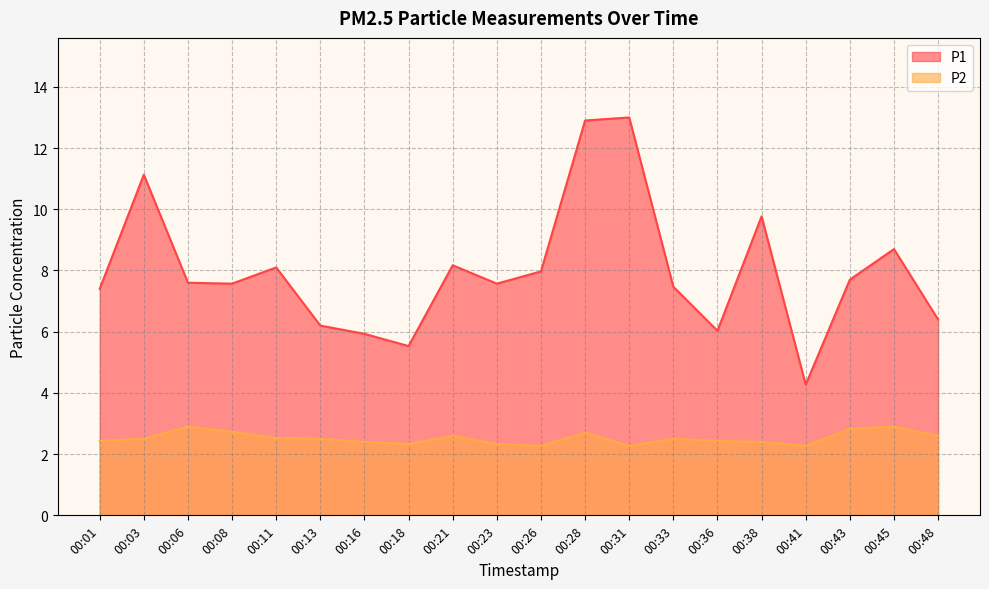

Reading left to right, what are all the values shown in this chart?

P1: 7.4	11.1	7.6	7.6	8.1	6.2	5.9	5.5	8.2	7.6	8.0	12.9	13.0	7.5	6.0	9.8	4.3	7.7	8.7	6.4
P2: 2.4	2.5	2.9	2.7	2.5	2.5	2.4	2.3	2.6	2.3	2.3	2.7	2.3	2.5	2.4	2.4	2.3	2.8	2.9	2.6